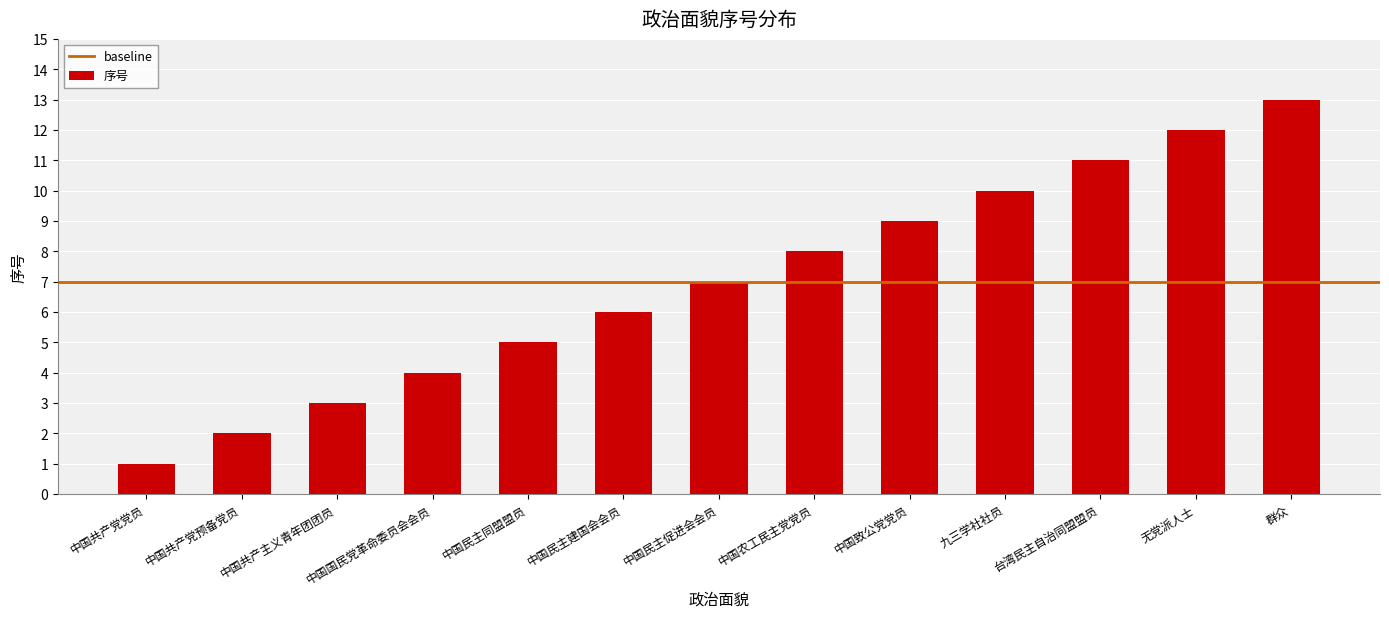

Does the chart contain any negative values?

No